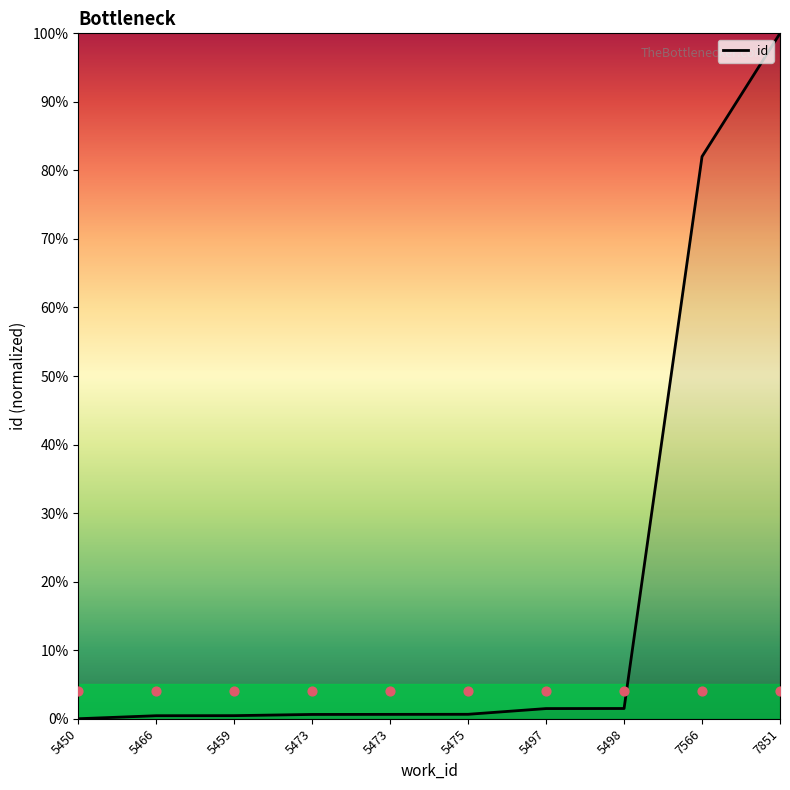

What is the change in value from 5450 to 5497?

+1.5